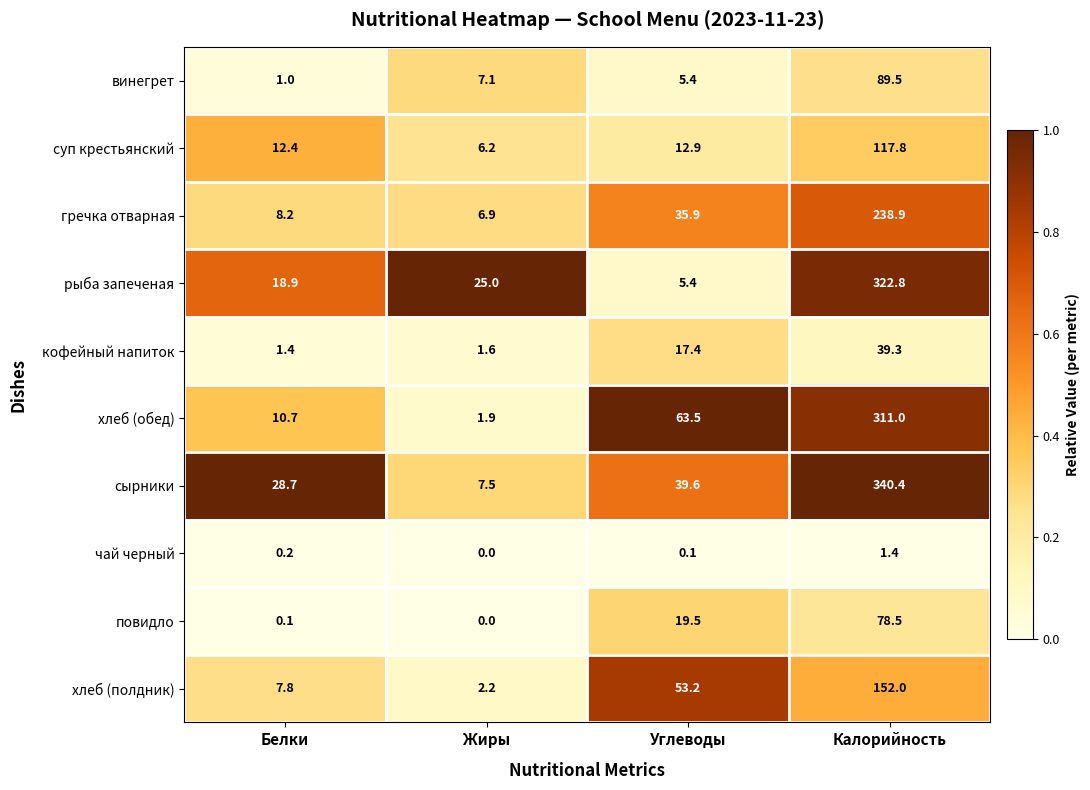

What is the greatest value displayed?

340.4